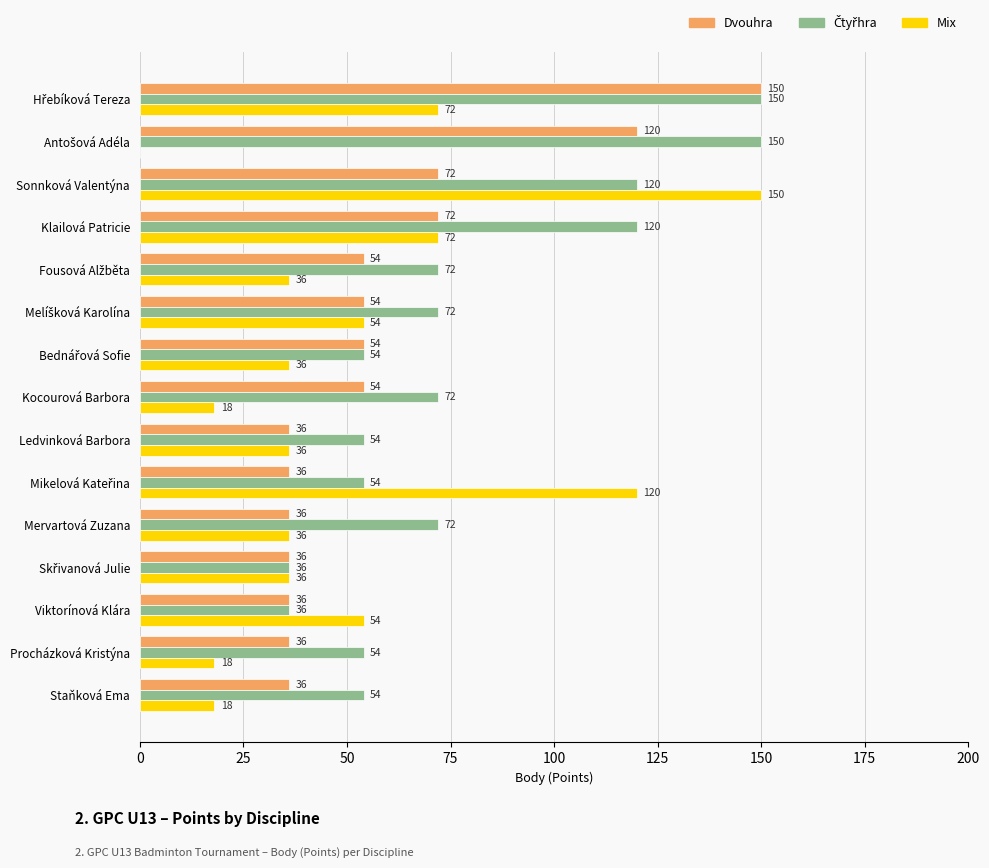

What is the greatest value displayed?

150